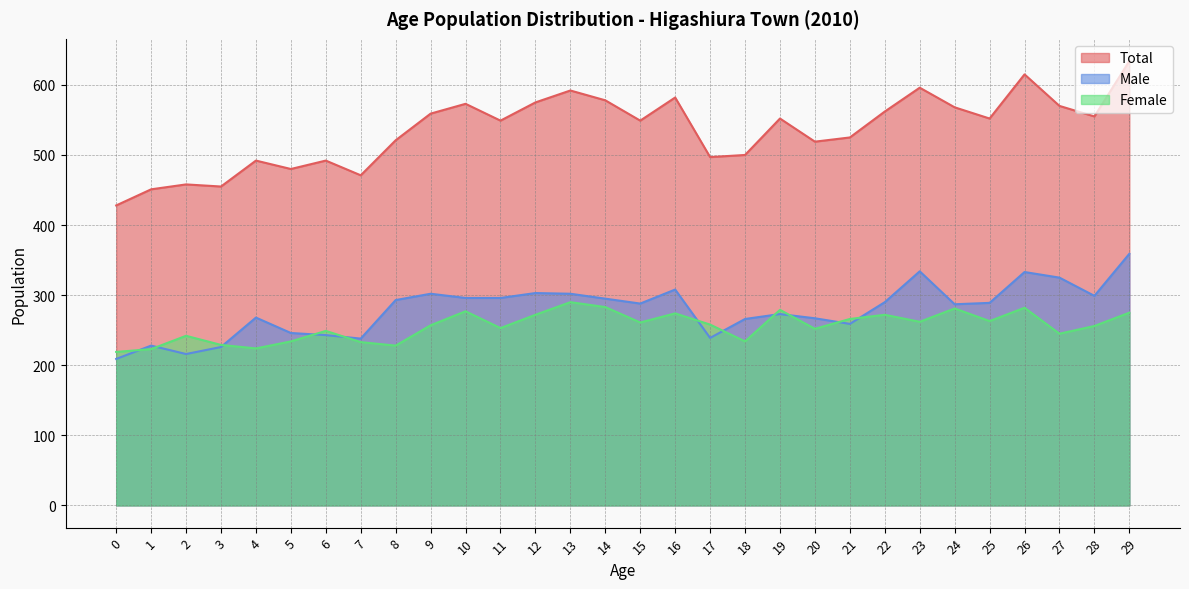

What is the approximate value of Female at 4?

224